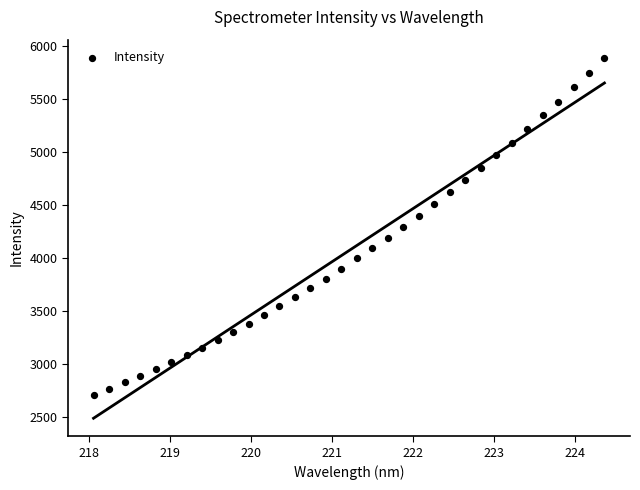

What is the range of Y values (max minus min)?

3176.0